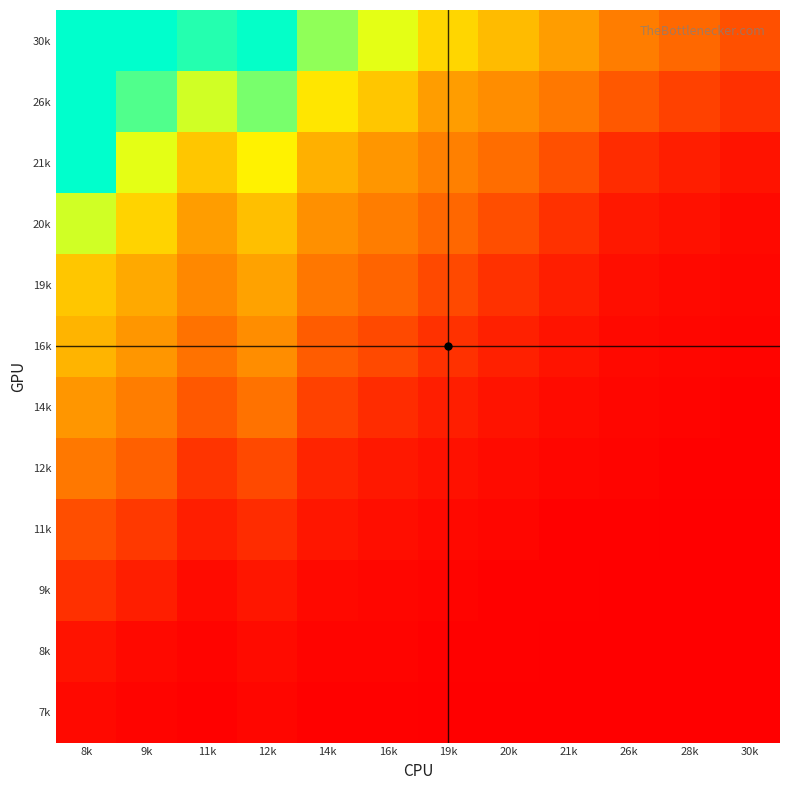

At which category is the sum across all series the highest?

8k